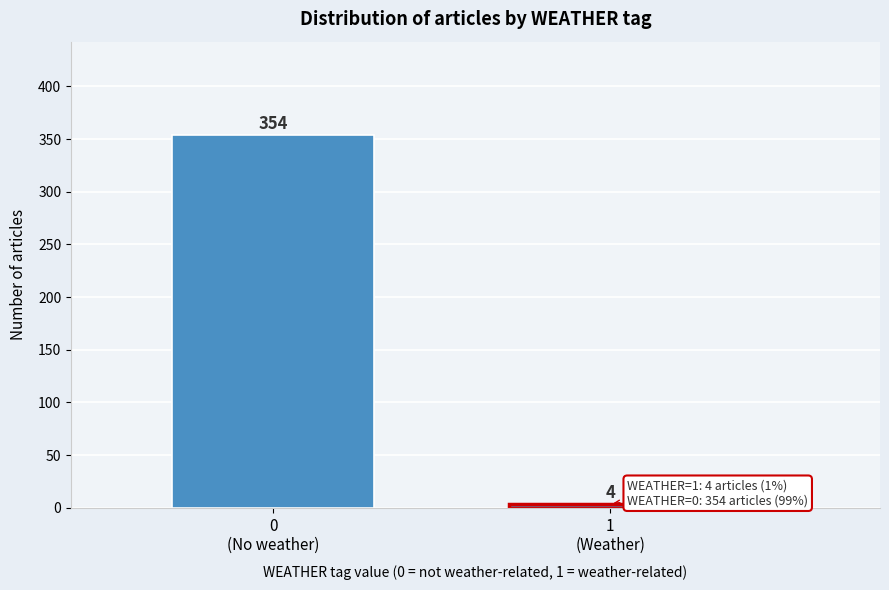

Reading right to left, what are all the values shown in this chart?

4	354